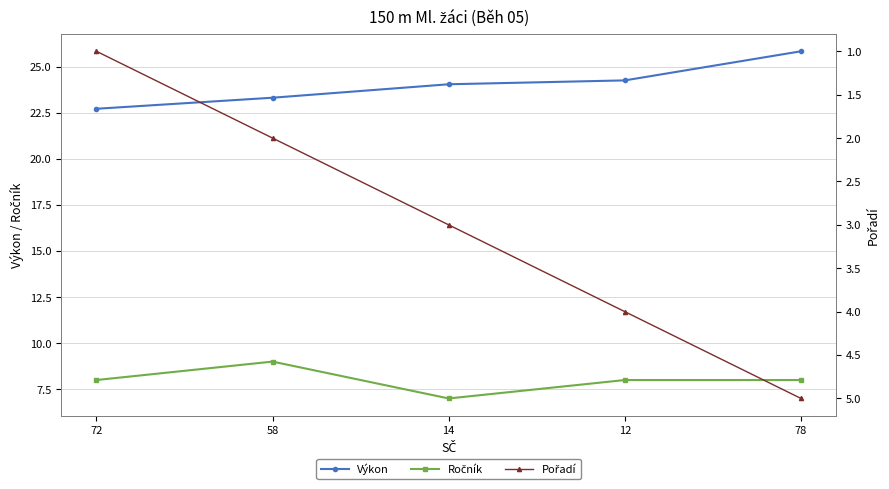

True or false: Pořadí and Ročník cross at least once.

False